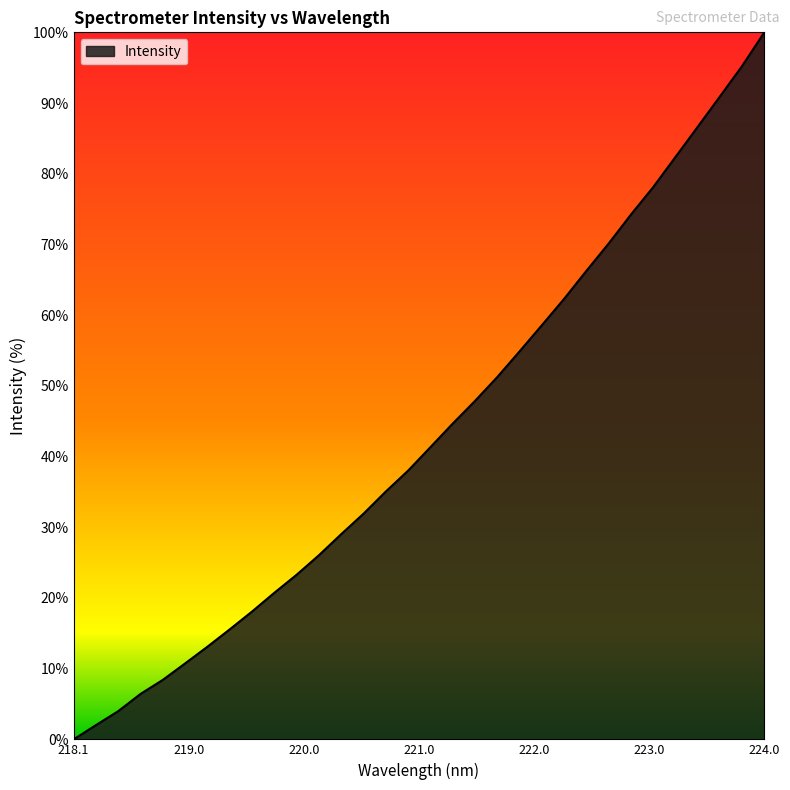

What is the maximum value shown in the chart?

100.0